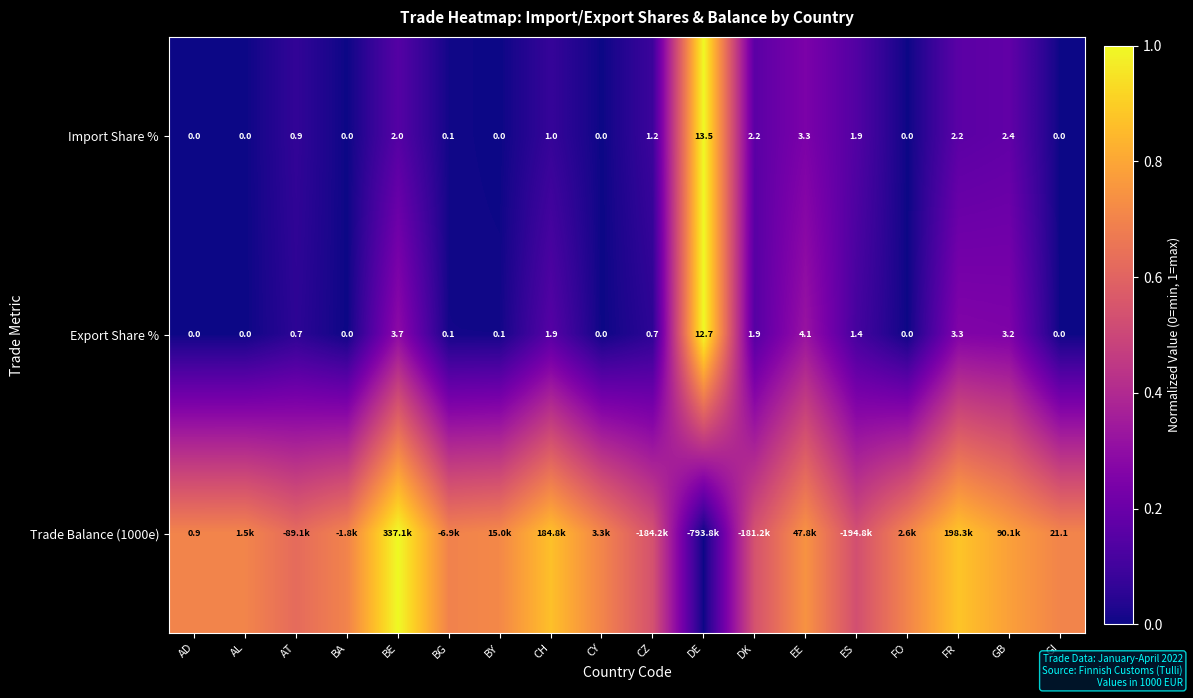

What is the spread (max minus min) of values at FR?

0.7